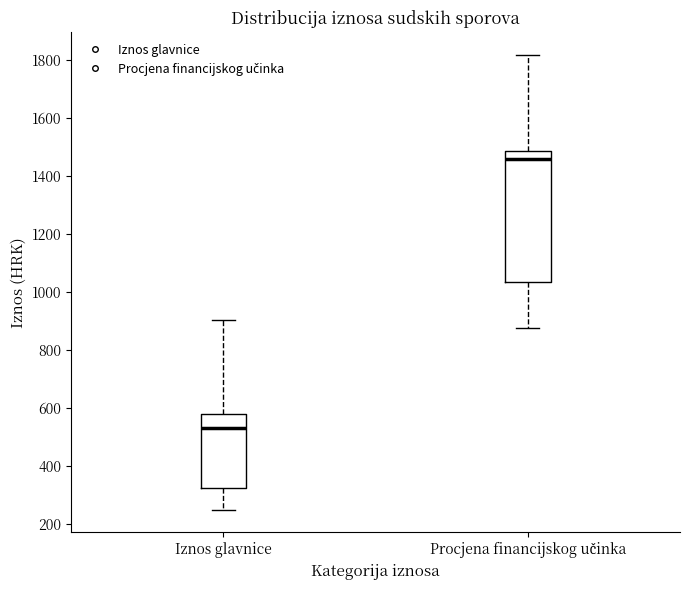

Where is the upper edge of the box for Procjena financijskog učinka on the y-axis? The values are not printed on the chart, so give them approximately, as read against the axis.

1480